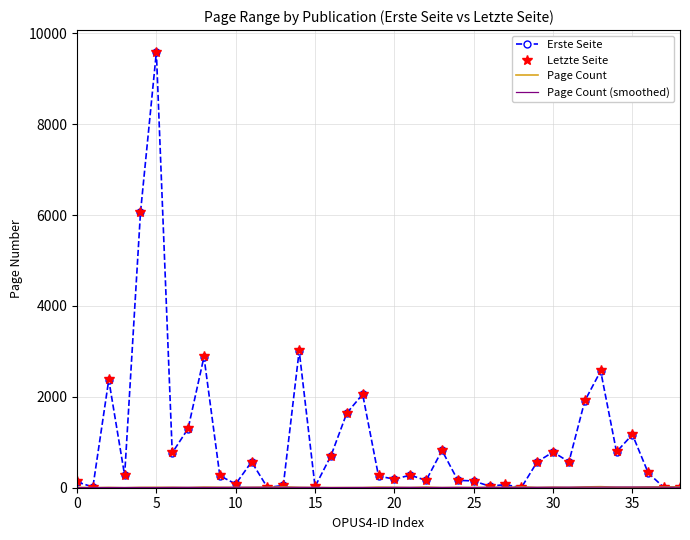

What is the highest value of the Letzte Seite series?

9592.0